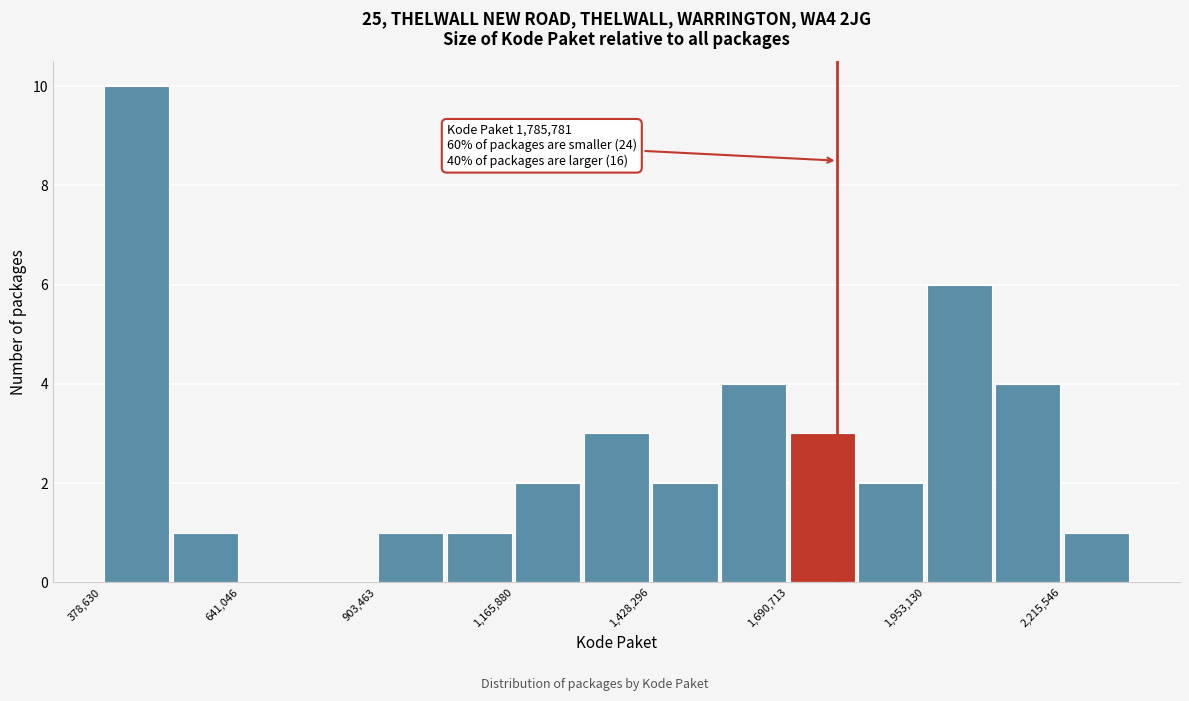

Around what value on the x-axis is the tallest bar? Give the approximate position of its centre, as read against the axis.

450000